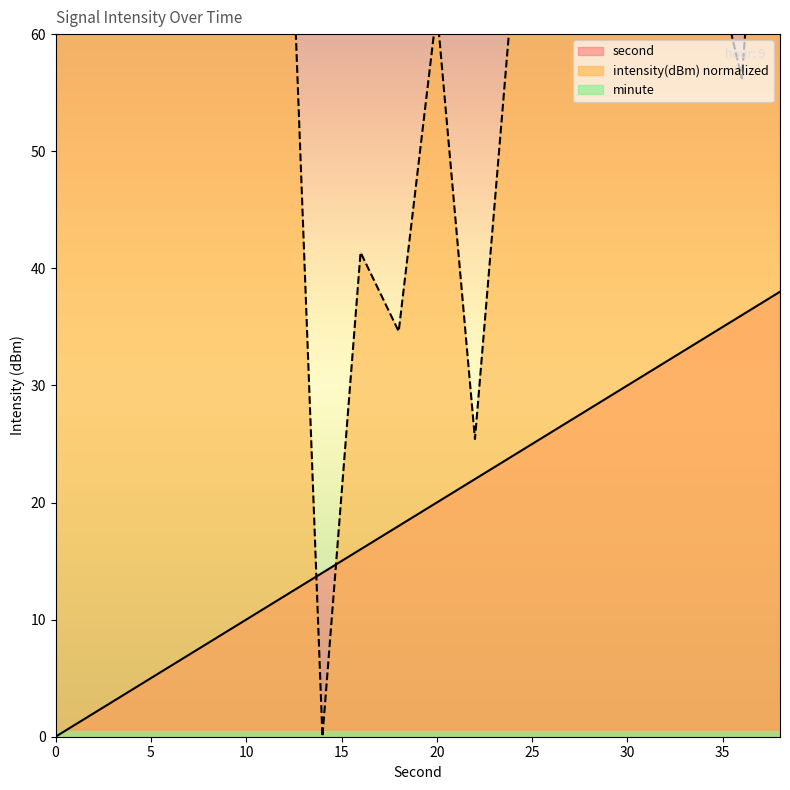

True or false: intensity has a value of 143.9 at 32.

False